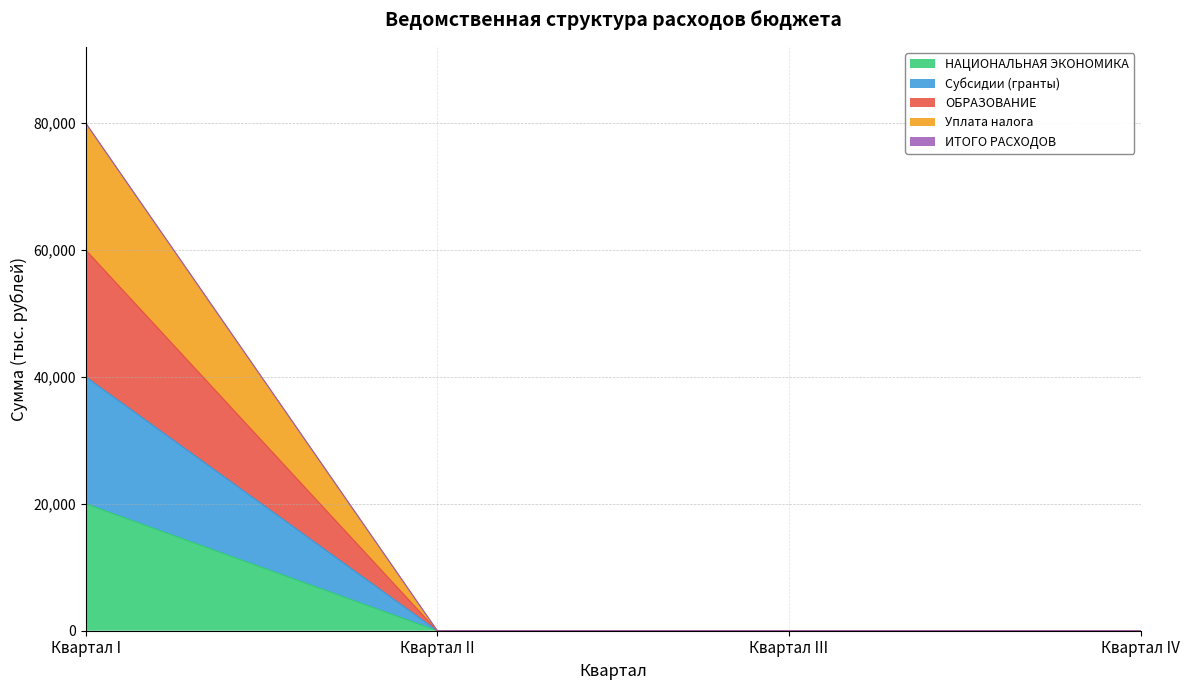

Does the chart display data point markers on the line(s)?

No